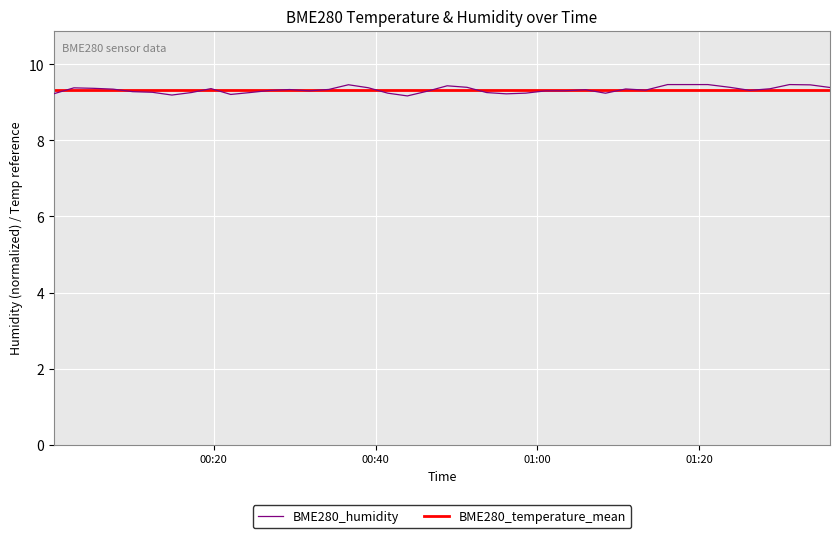

Count the number of categories in the chart.

40